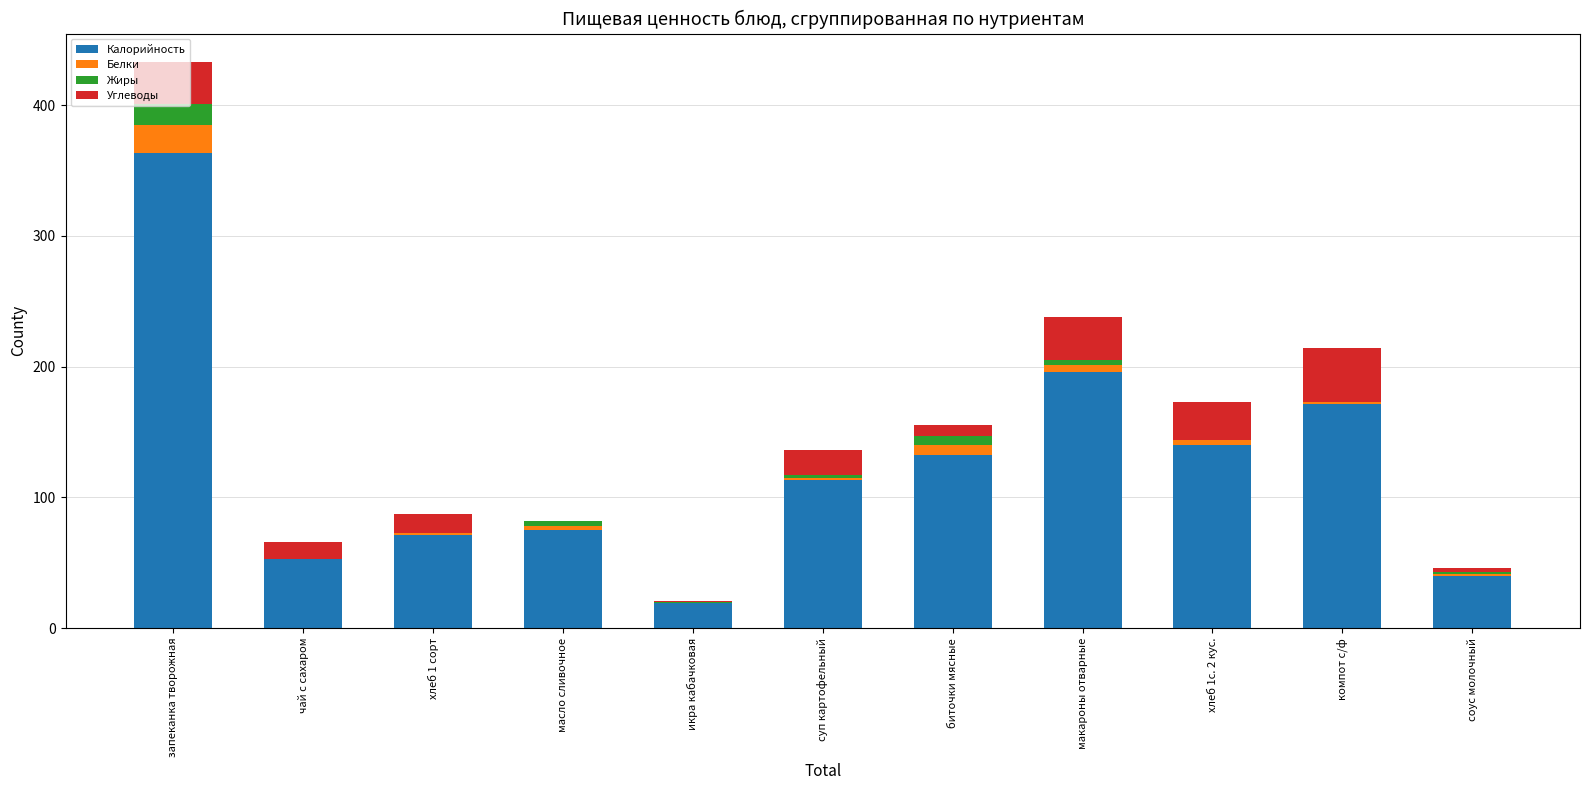

What is the highest value of the Калорийность series?

363